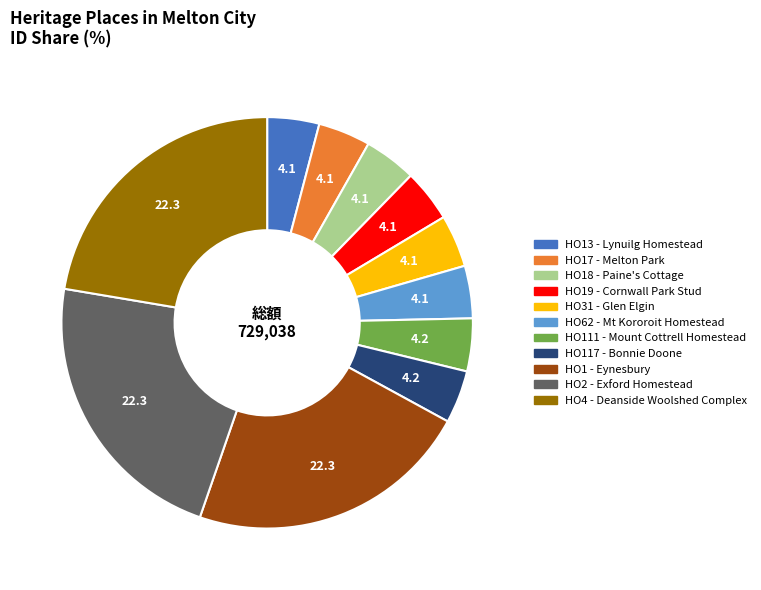

Does HO13 - Lynuilg Homestead account for over 50% of the chart?

No